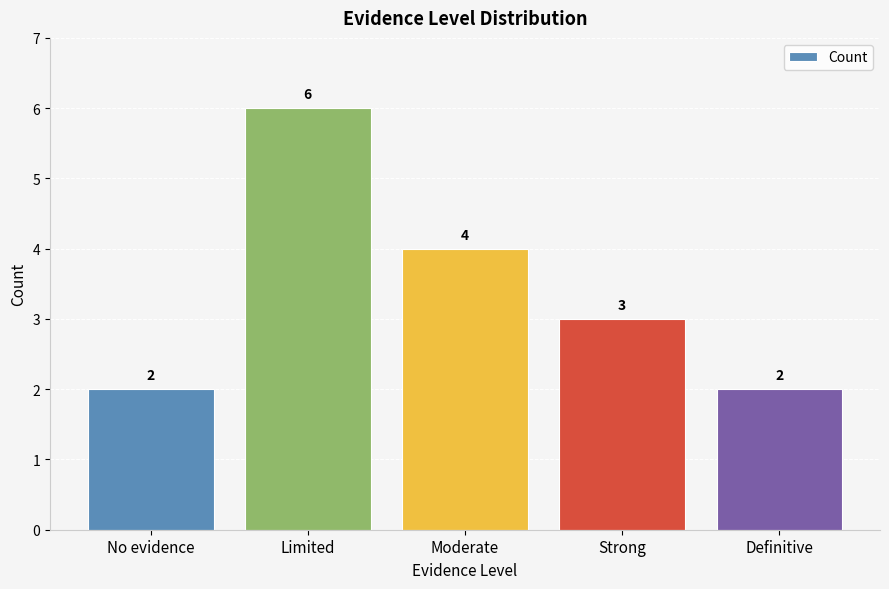

What is the label of the 1st bar from the left?

No evidence